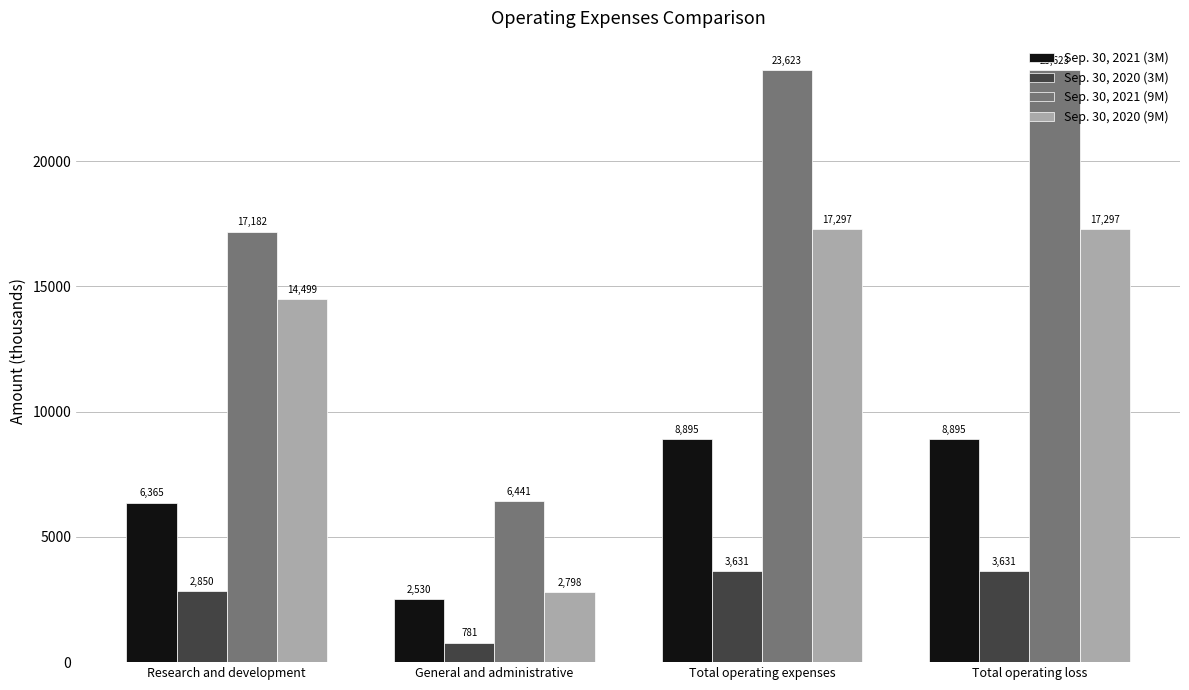

How many categories are shown in the chart?

4